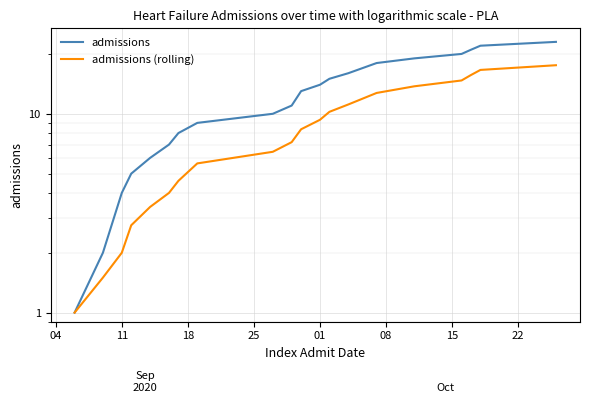

What is the minimum value for admissions?

1.0